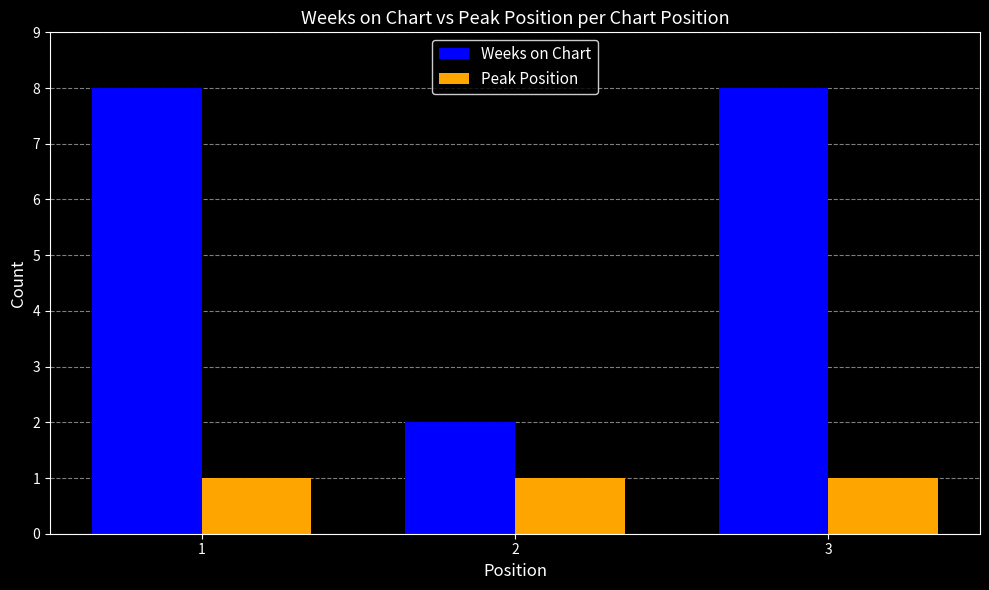

What is the highest value of the Weeks on Chart series?

8